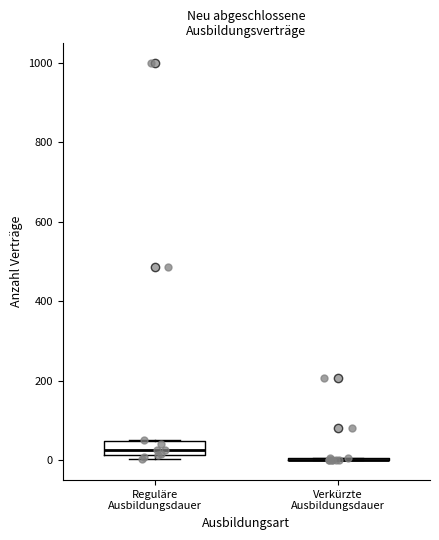

Comparing the boxes themselves (not the whiskers), which one is the tallest?

Reguläre Ausbildungsdauer